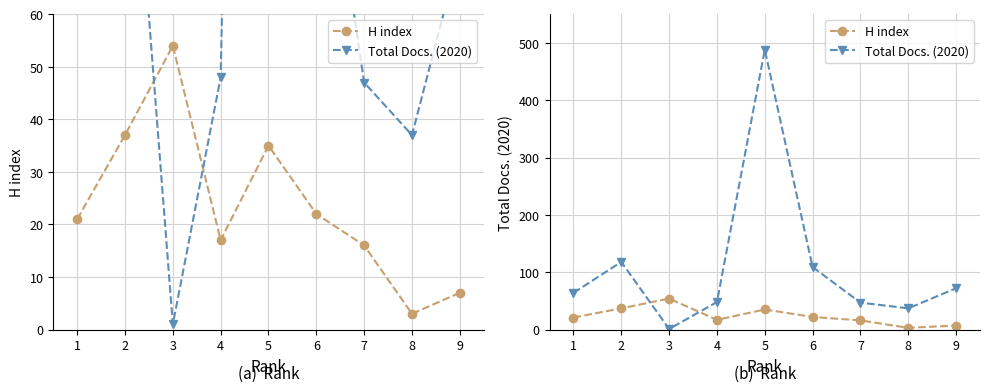

What is the sum of all H index values?

212